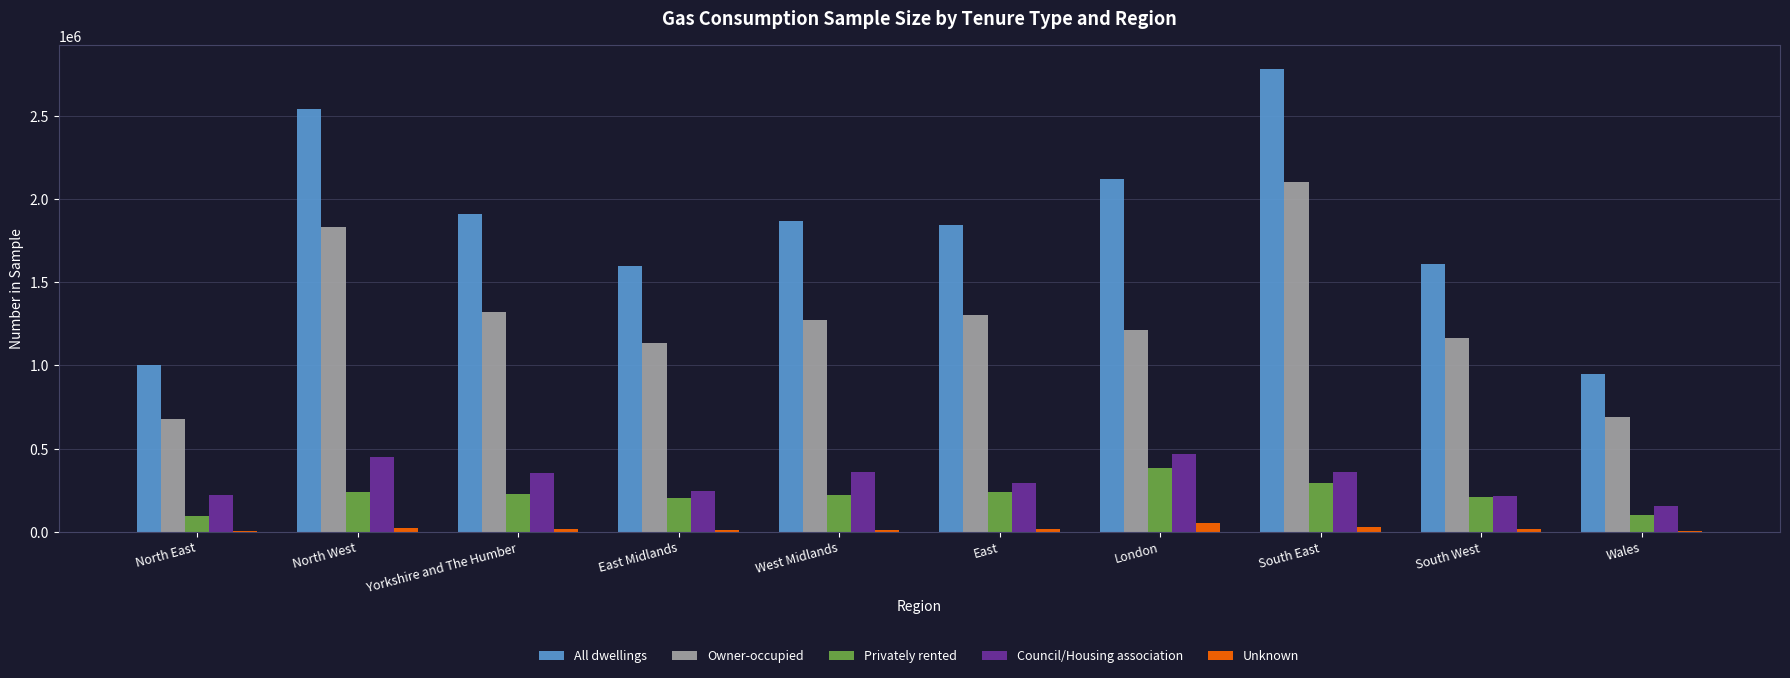

What is the sum of all Council/Housing association values?

3113070